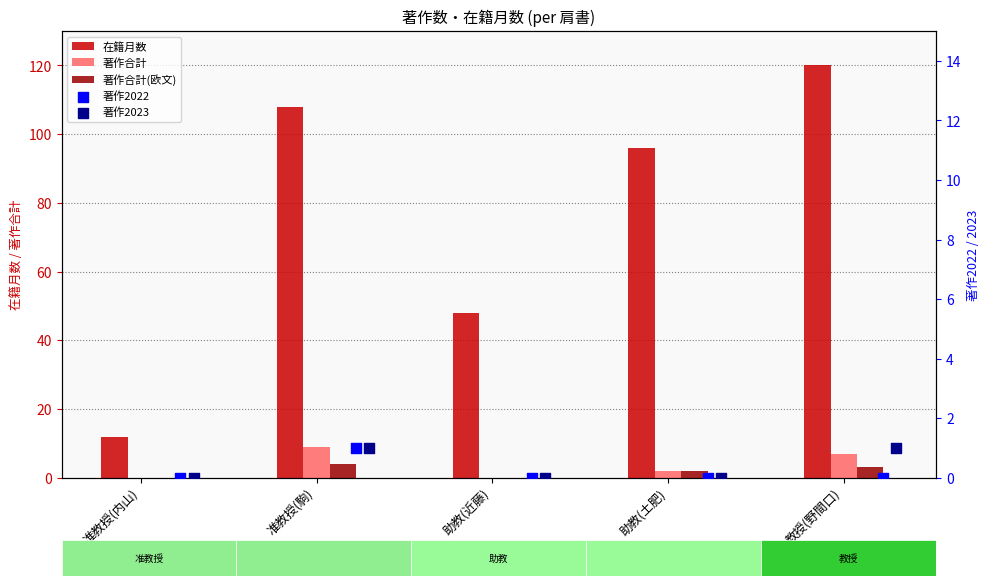

Which series reaches the maximum Y coordinate?

在籍月数